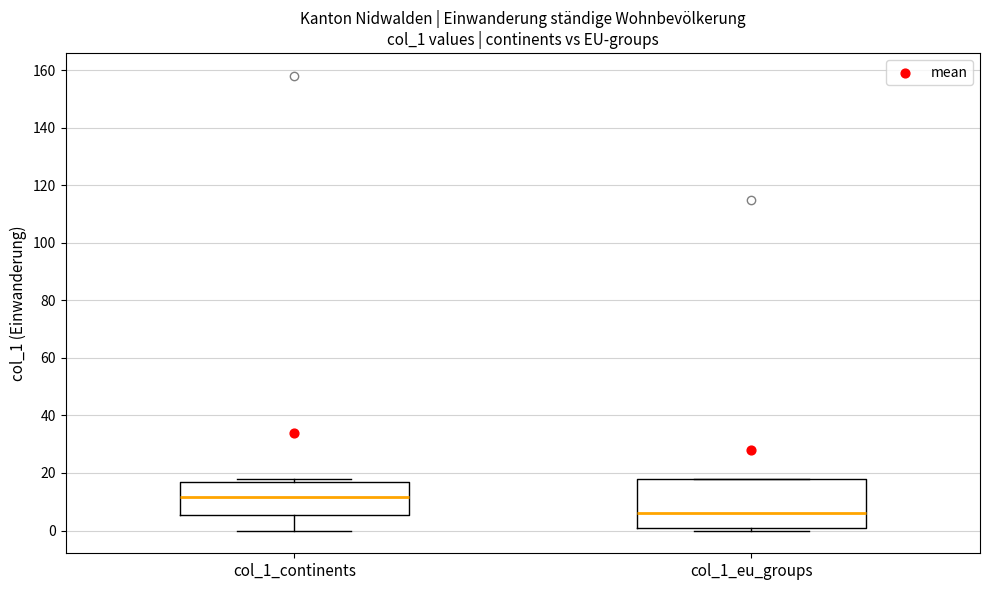

Reading left to right, read every box against the y-axis: the position of its median line, the range the box covers, and the ends of its whiskers. The values are not printed on the chart, so give them approximately, as read against the axis.

col_1_continents: median 12, box 6 to 16, whiskers 0 to 18
col_1_eu_groups: median 6, box 2 to 18, whiskers 0 to 18